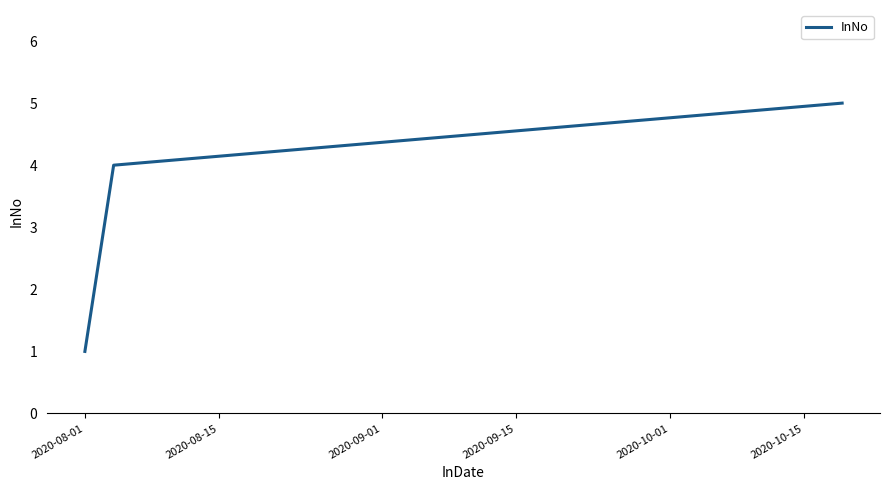

What is the sum of all values?

15